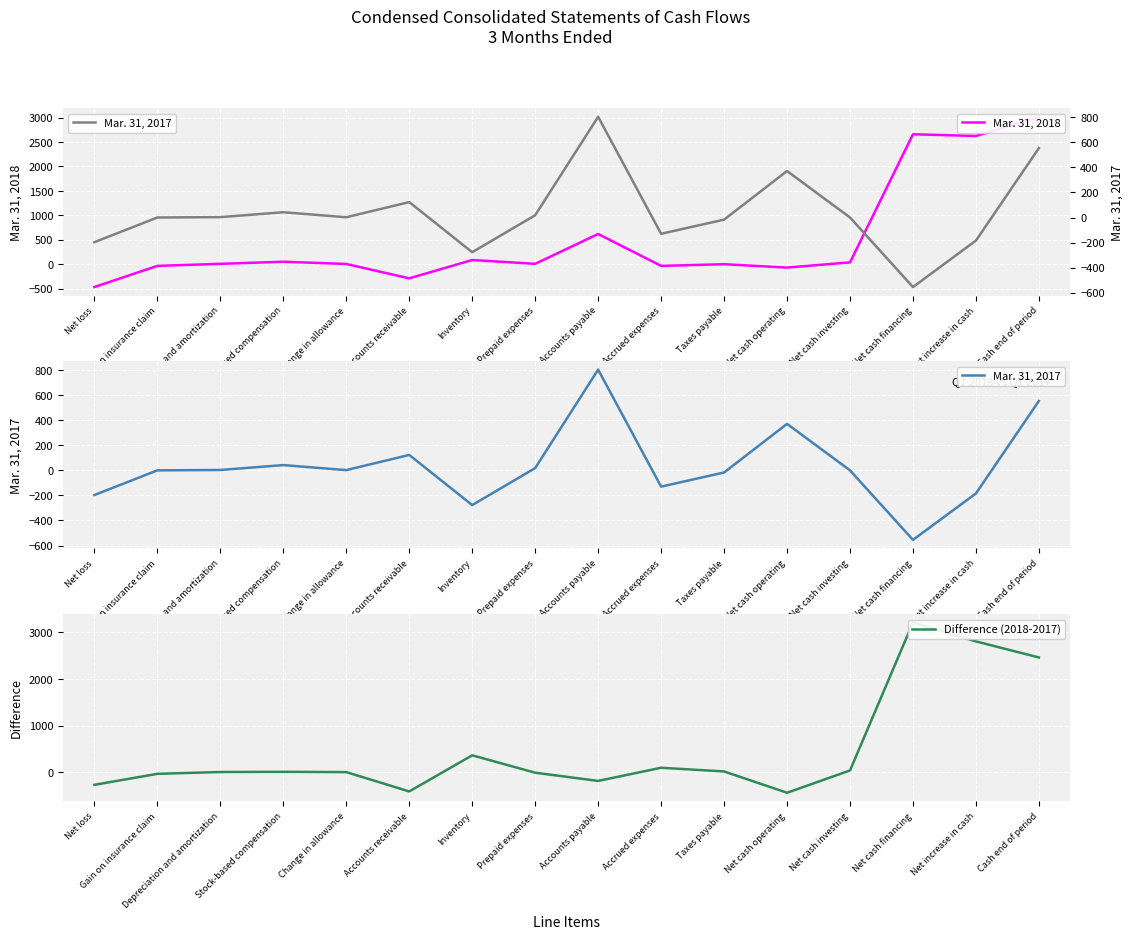

True or false: Mar. 31, 2018 has a value of -121 at Net cash operating.

False